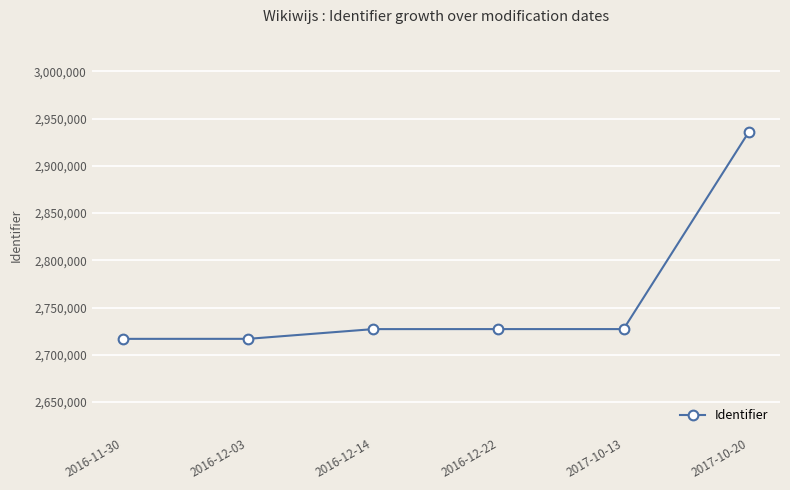

Count the number of categories in the chart.

6